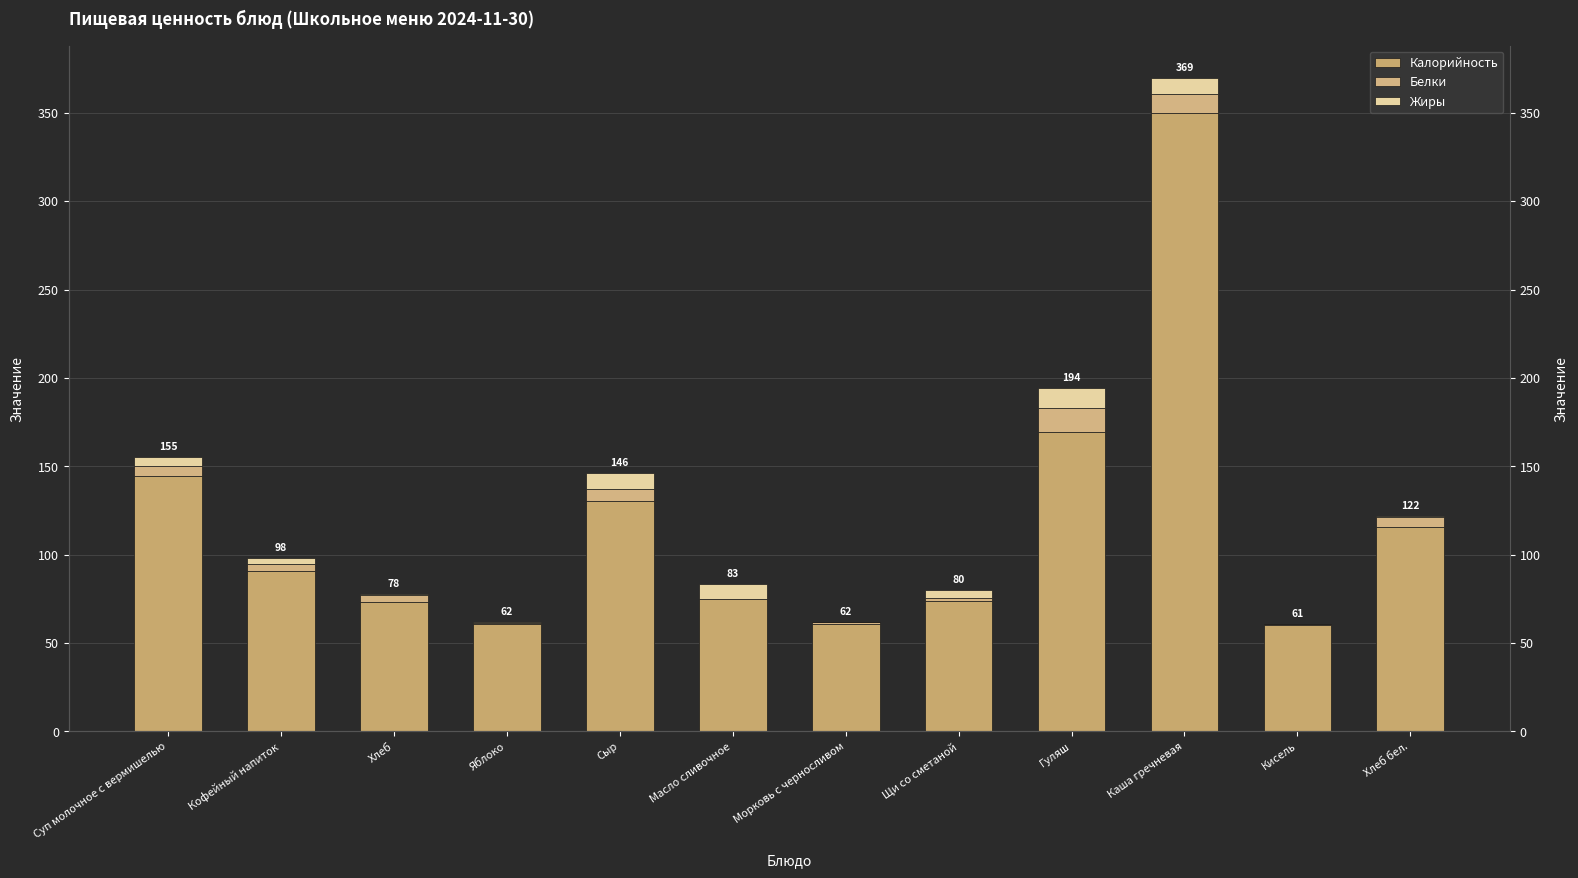

Between Масло сливочное and Щи со сметаной, which series saw the biggest shift?

Жиры